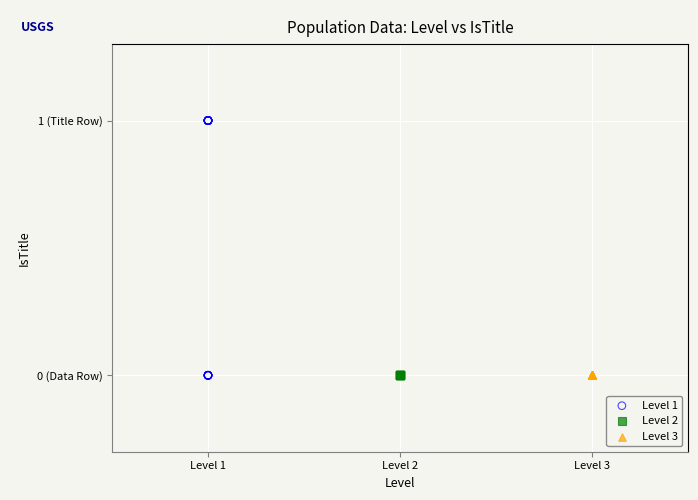

What are all the series names shown in the legend?

Level 1, Level 2, Level 3